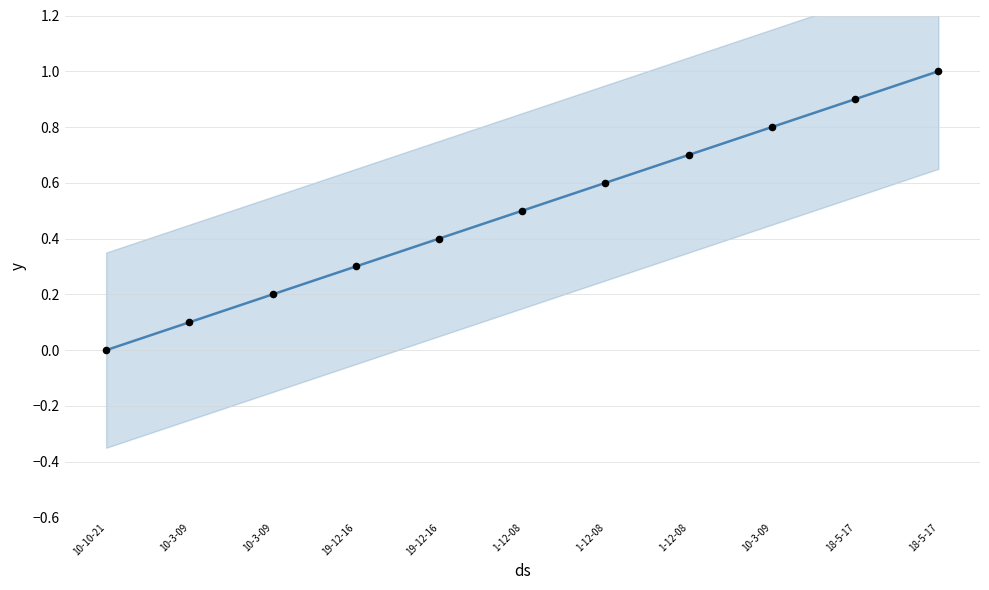

Which series contains the lowest Y value?

position